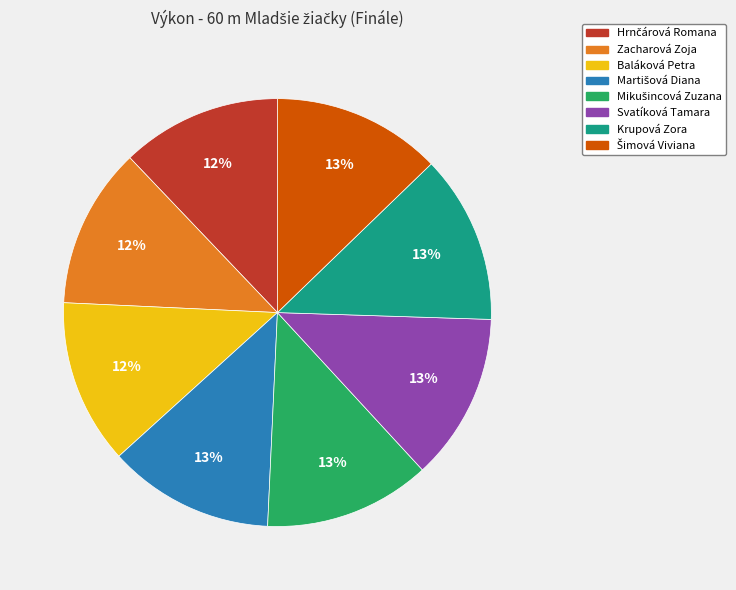

To the nearest percent, what percentage of the pie is Baláková Petra?

12%